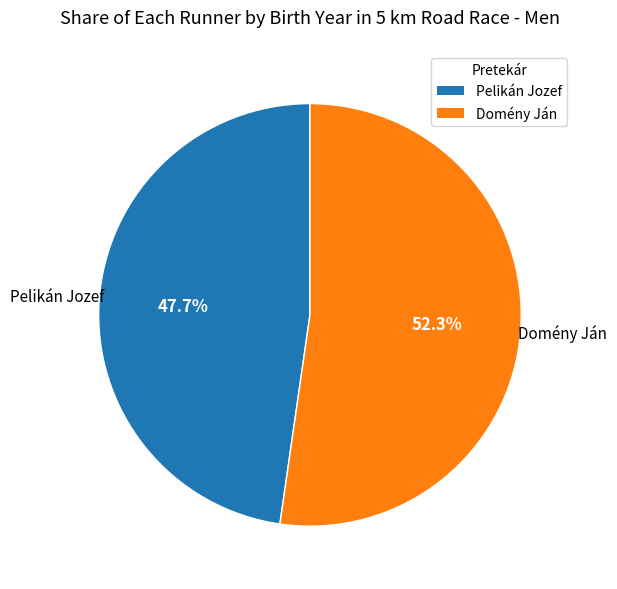

To the nearest percent, what percentage of the pie is Domény Ján?

52%